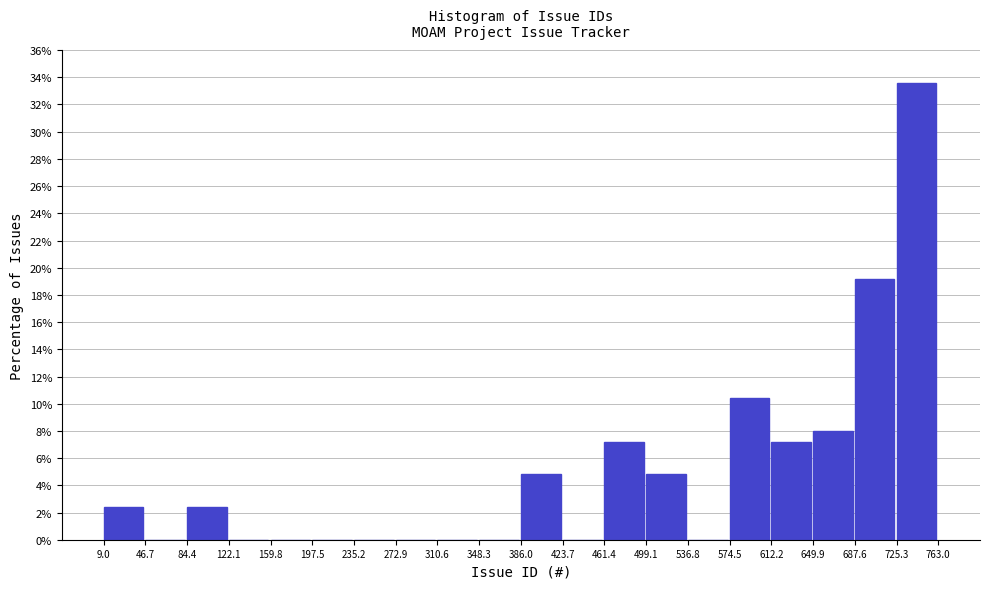

Over which range of the x-axis is the bar tallest?

725.3 to 763.0